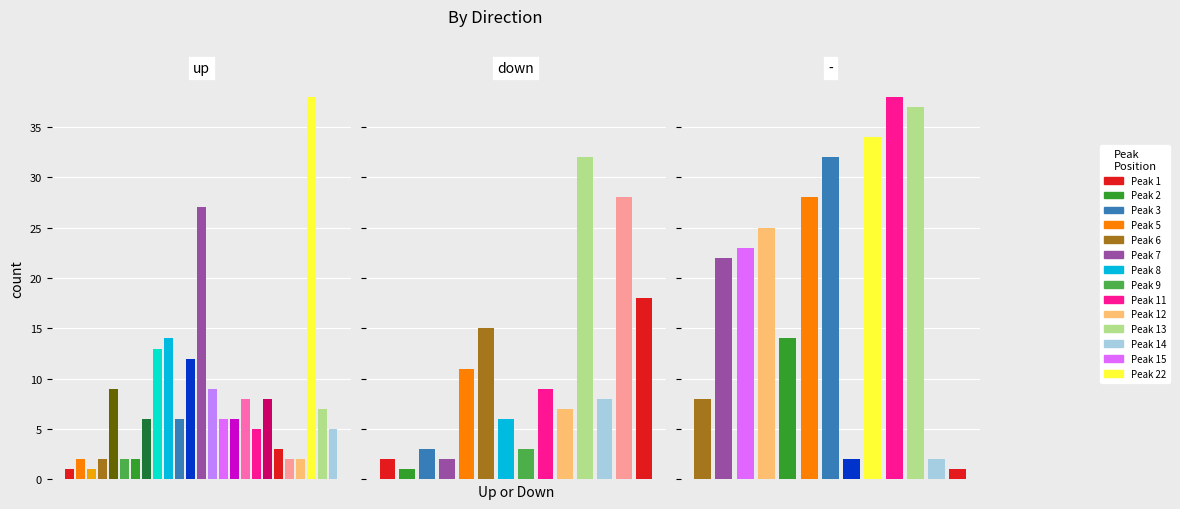

Which series has the widest spread of values?

-